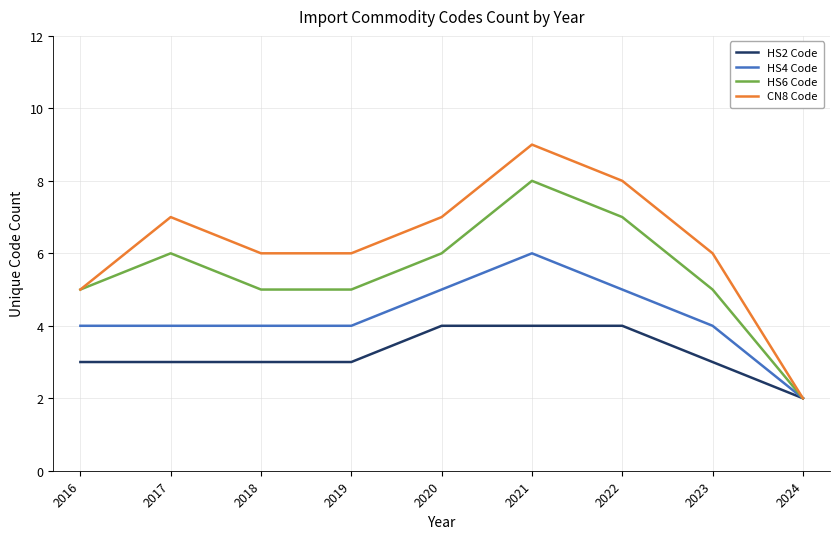

Is the value of CN8 Code at 2017 greater than the value of HS4 Code at 2024?

Yes